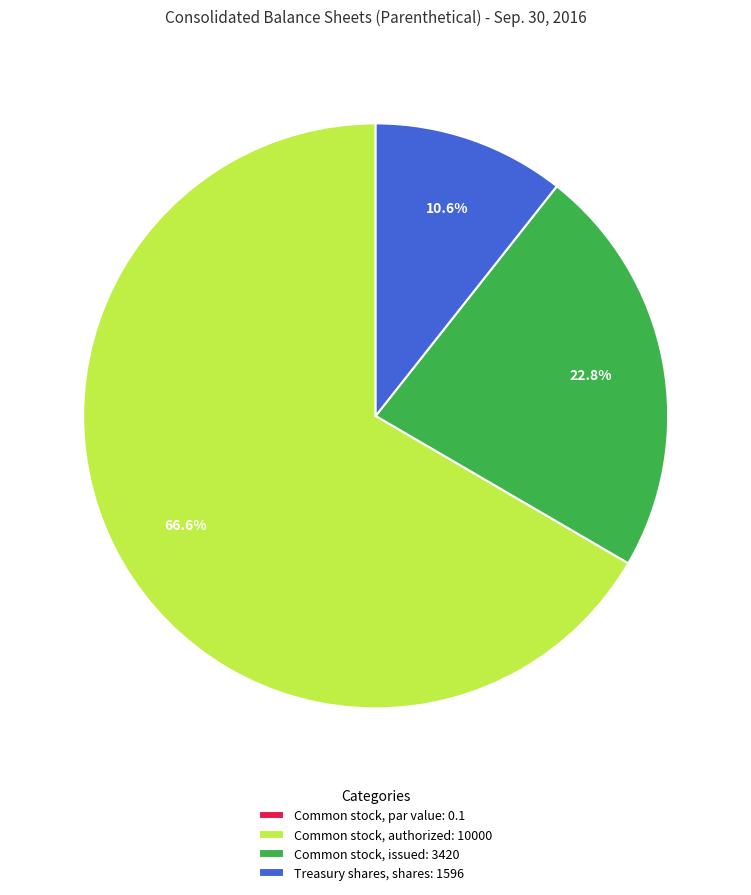

Which slice is the largest?

Common stock, authorized